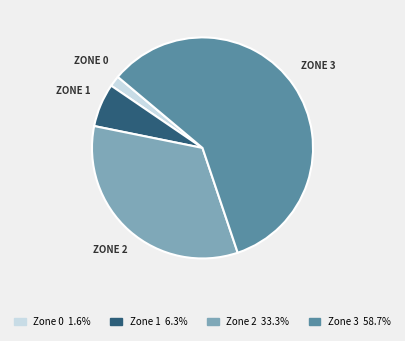

Is the sum of Zone 0 1.6% and Zone 2 33.3% greater than half?

No